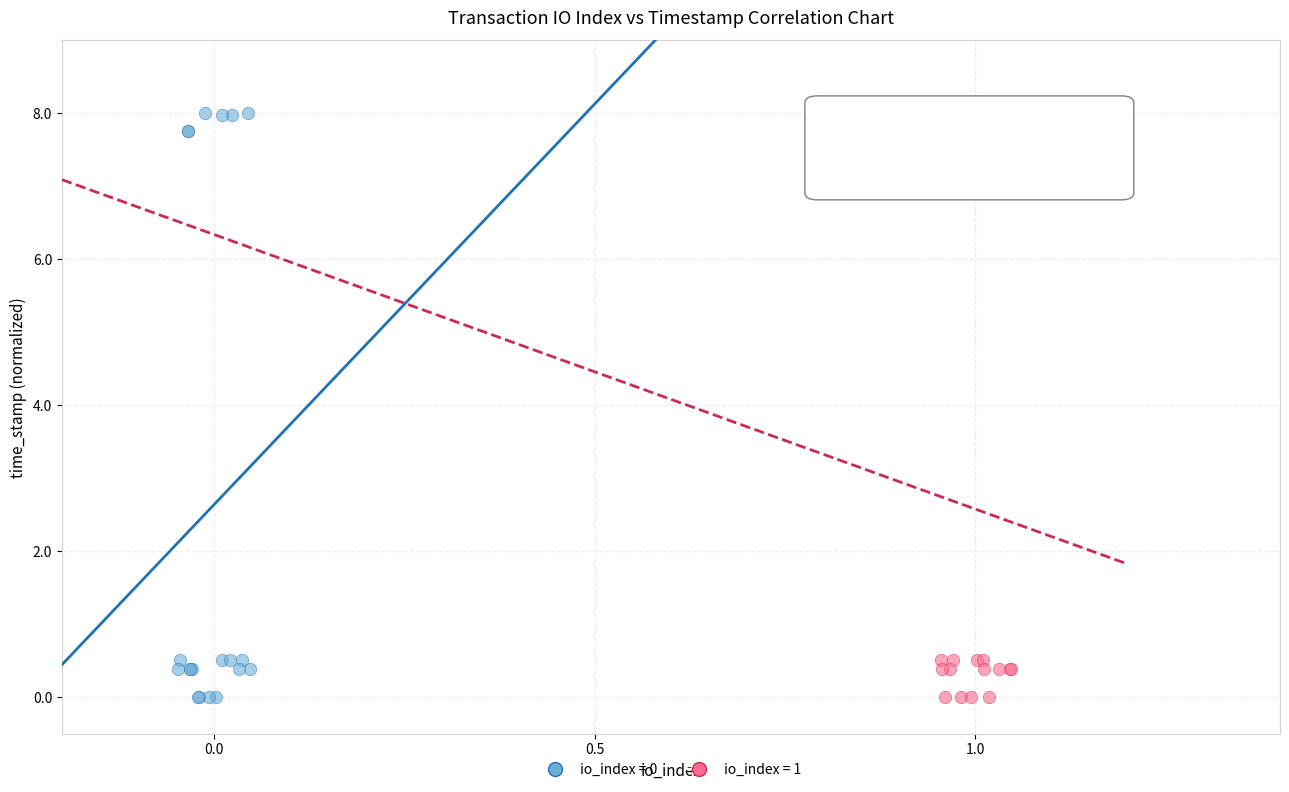

What are all the series names shown in the legend?

io_index = 0, io_index = 1